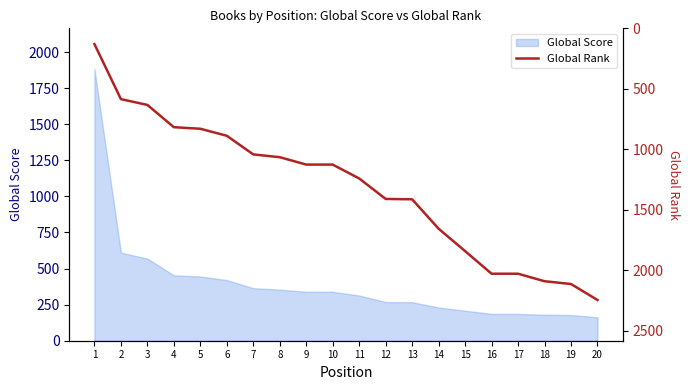

How many data points does each series have?

20